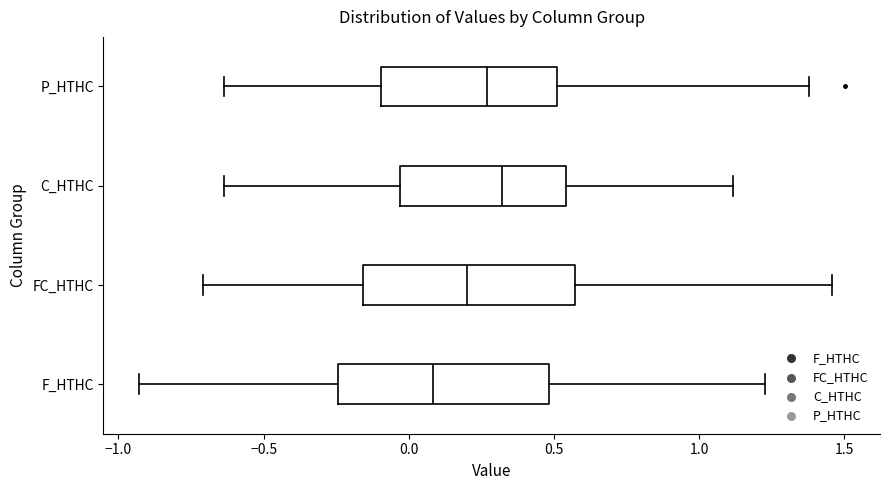

Reading bottom to top, transcribe this box plot: for each box, give where its median line is, the range the box spans, and where its two whiskers end, as read against the x-axis. The values are not printed on the chart, so give them approximately, as read against the axis.

F_HTHC: median 0.10, box -0.25 to 0.50, whiskers -0.95 to 1.25
FC_HTHC: median 0.20, box -0.15 to 0.55, whiskers -0.70 to 1.45
C_HTHC: median 0.30, box -0.05 to 0.55, whiskers -0.65 to 1.10
P_HTHC: median 0.25, box -0.10 to 0.50, whiskers -0.65 to 1.40